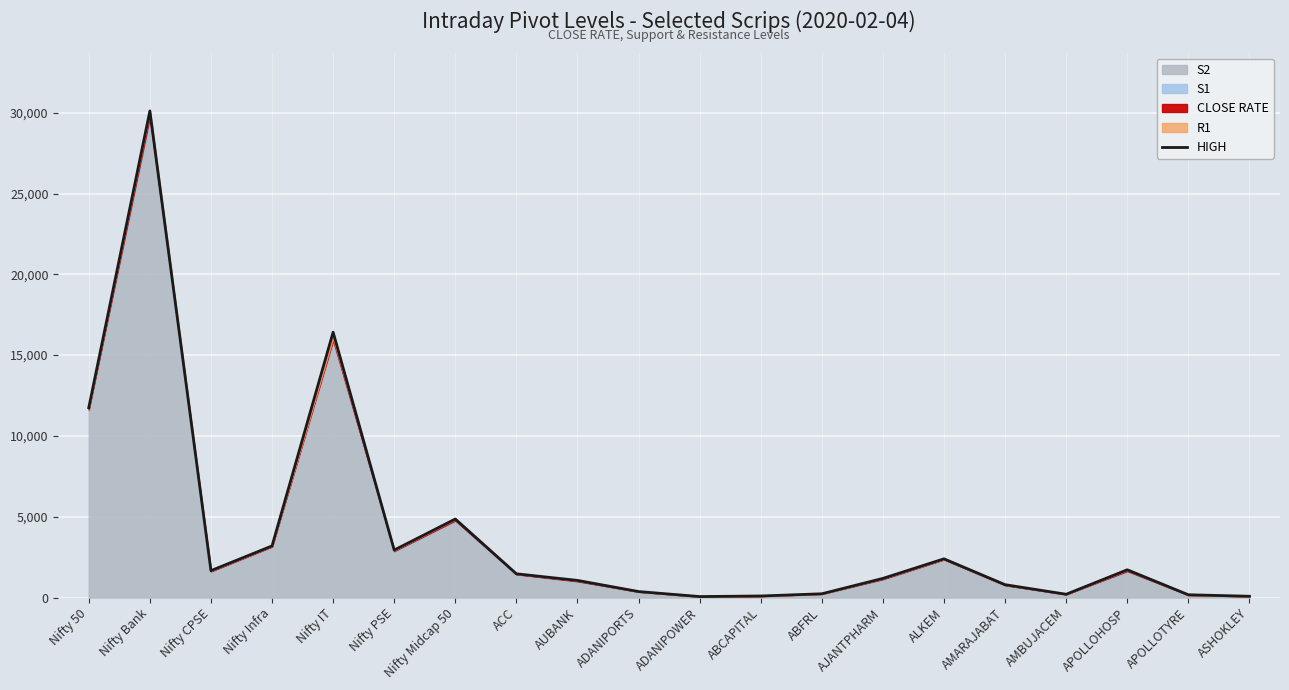

Which category has the lowest value across all series?

ADANIPOWER